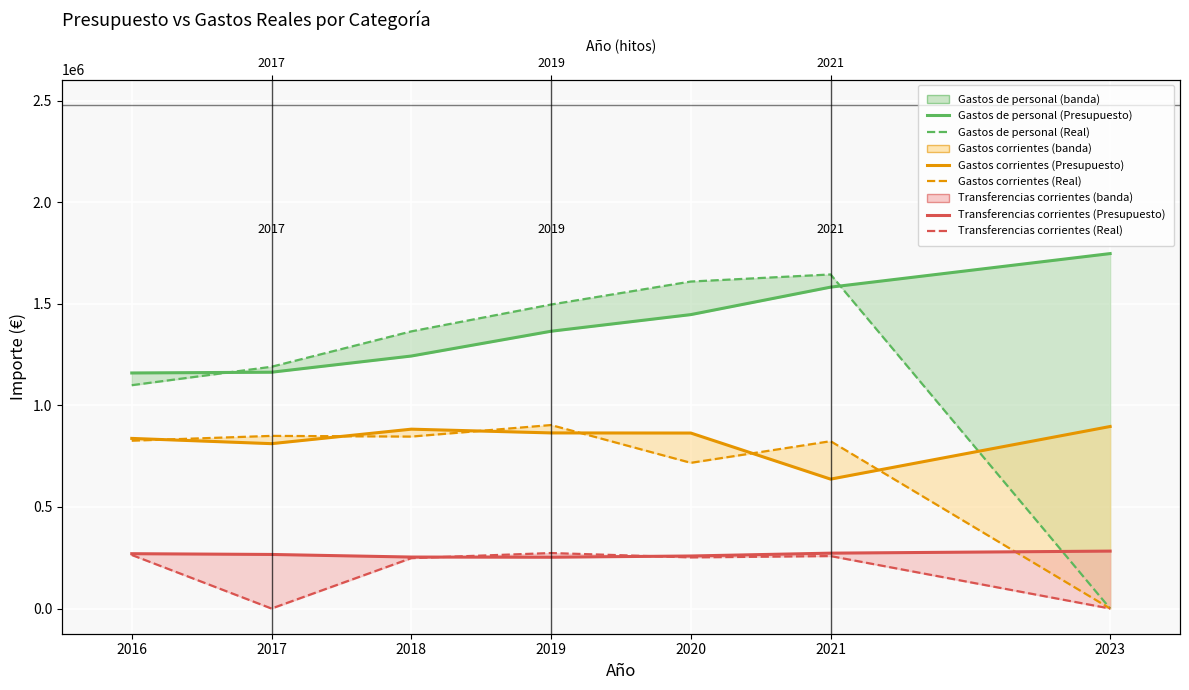

At which label does Gastos corrientes (Presupuesto) reach its peak?

2023